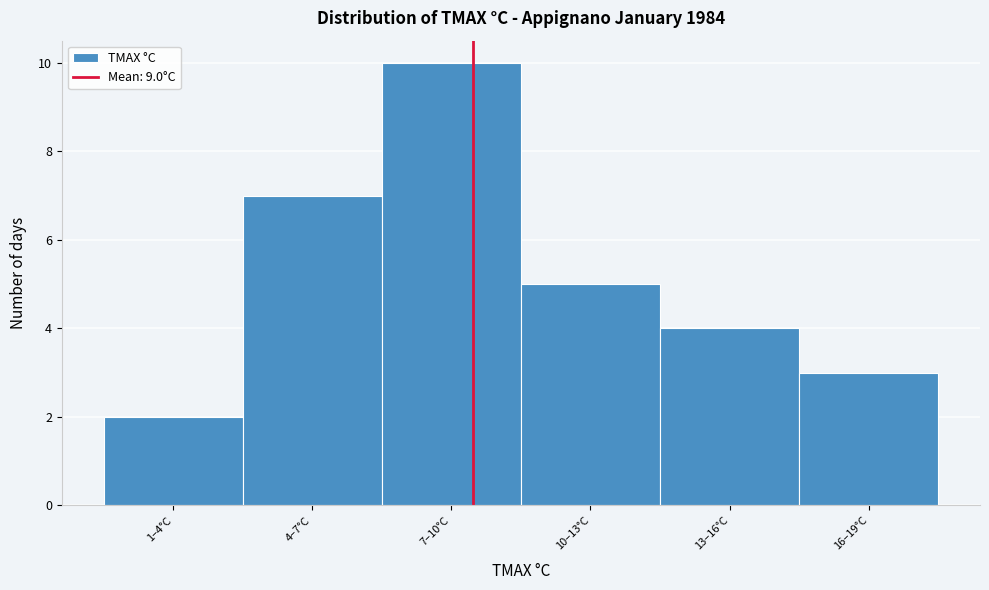

Reading right to left, what are all the values shown in this chart?

3	4	5	10	7	2